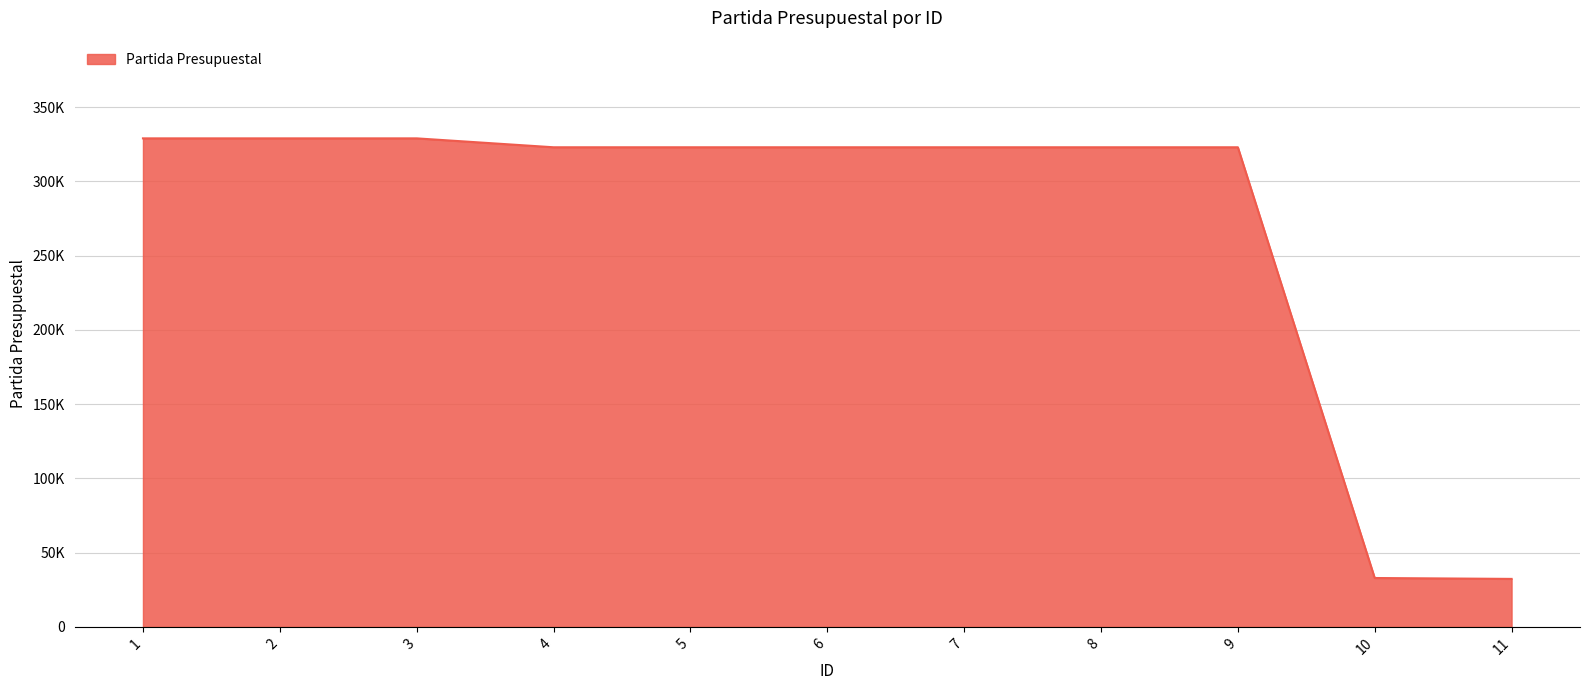

What is the difference between the maximum and second lowest values?

296110